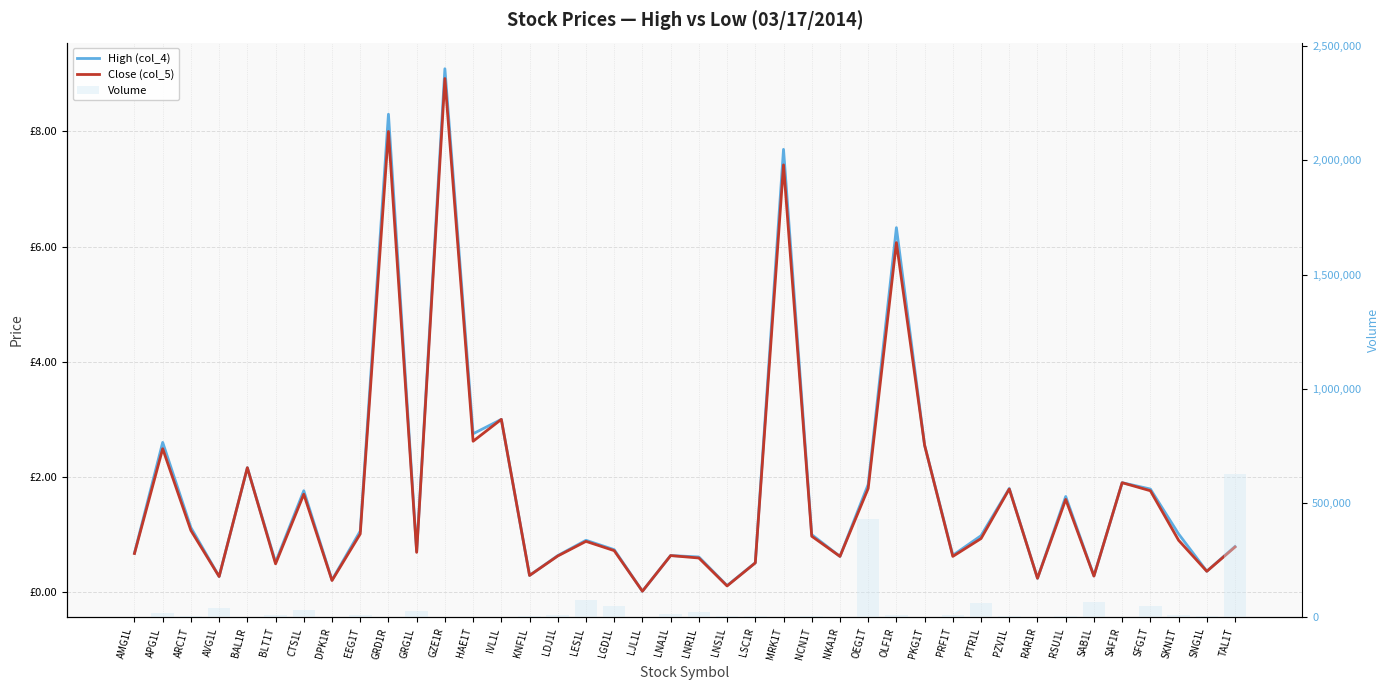

Which series has the widest spread of values?

Volume